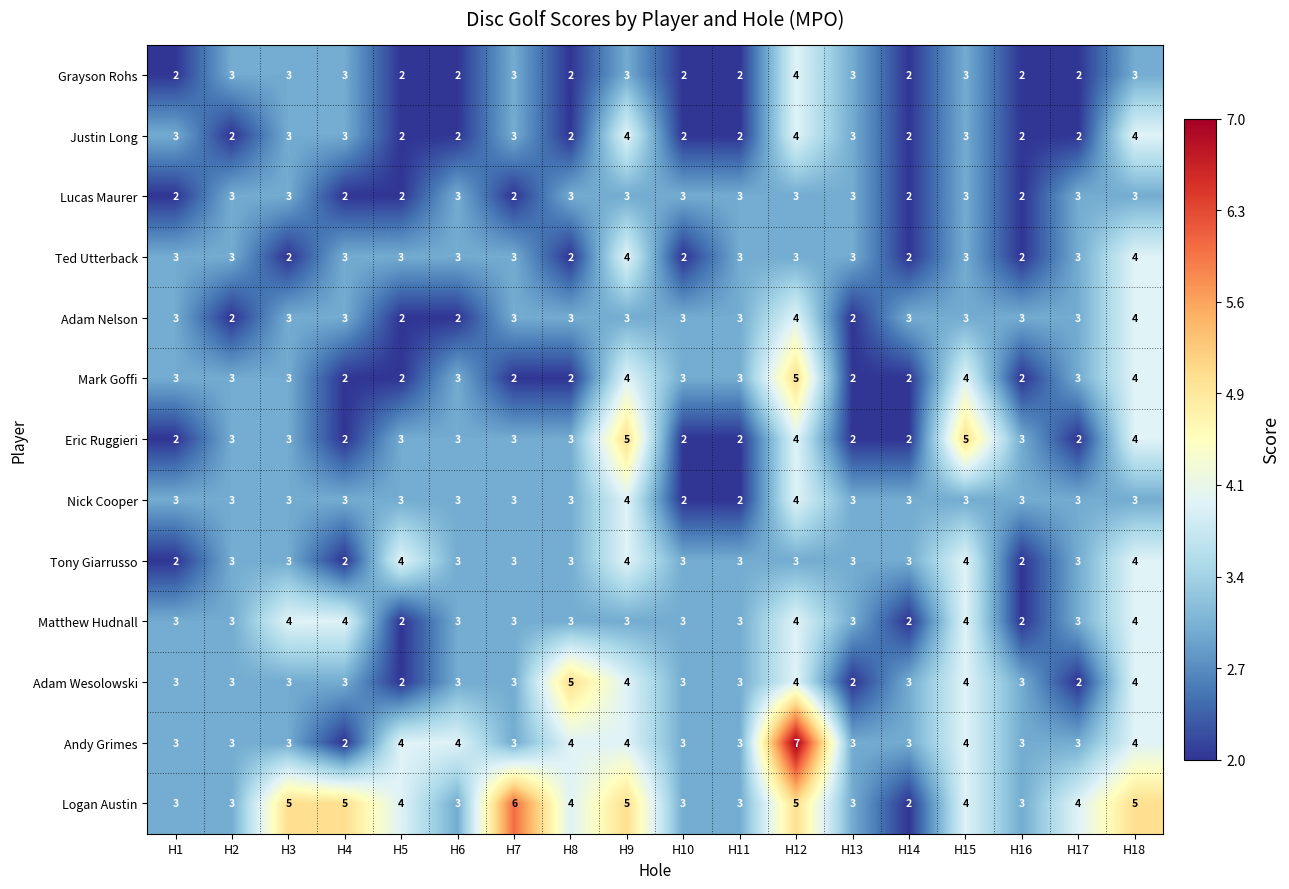

Which series has the largest total across all categories?

Logan Austin